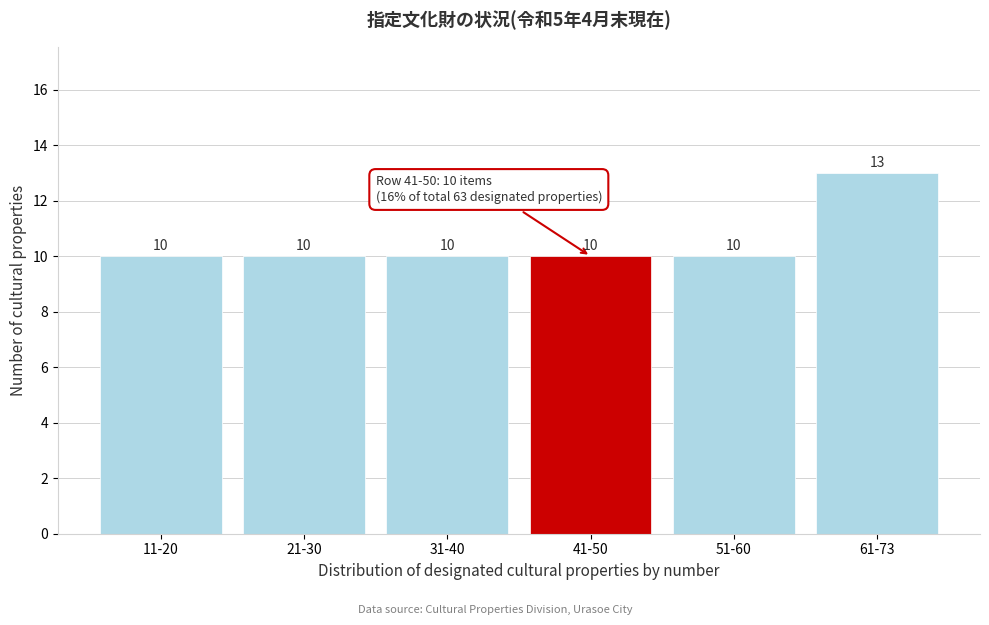

Reading left to right, what are all the values shown in this chart?

10	10	10	10	10	13